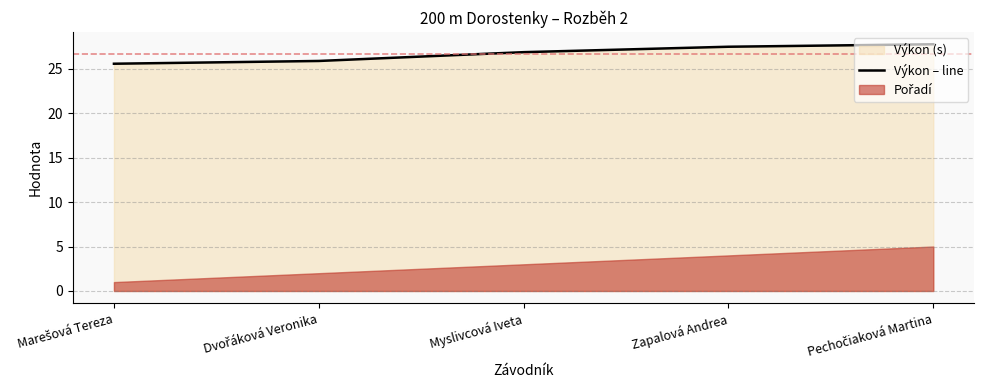

Approximately how many times larger is the value at Dvořáková Veronika compared to Marešová Tereza?

1.0